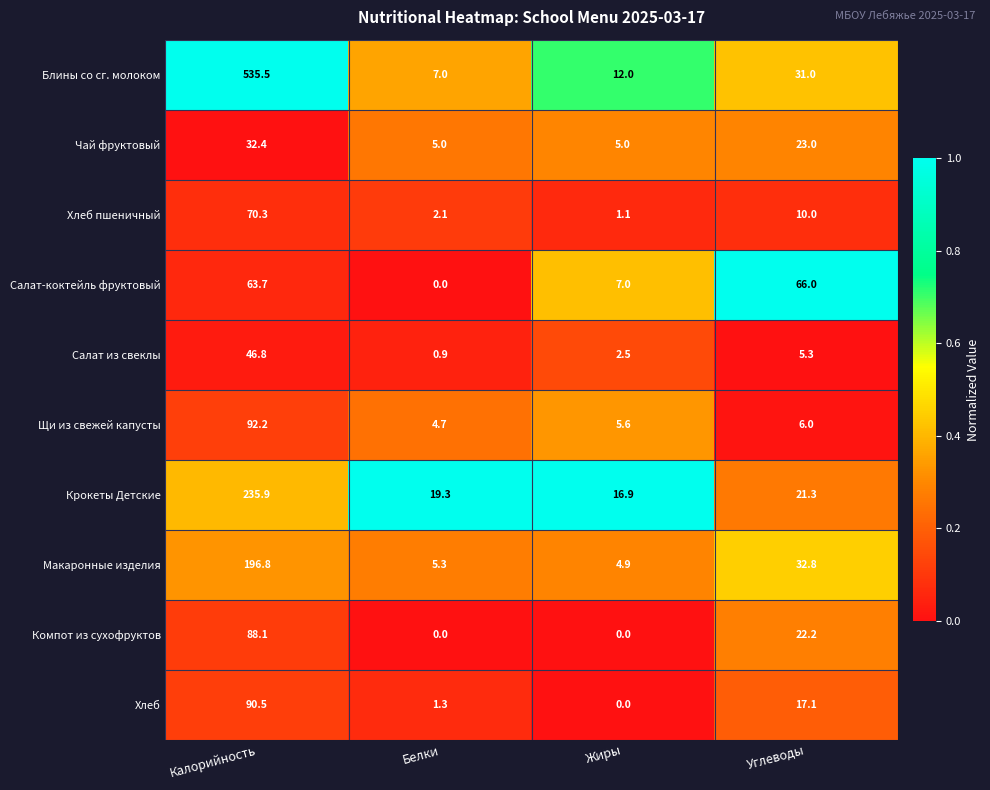

Which series changed the most between Жиры and Углеводы?

Салат-коктейль фруктовый